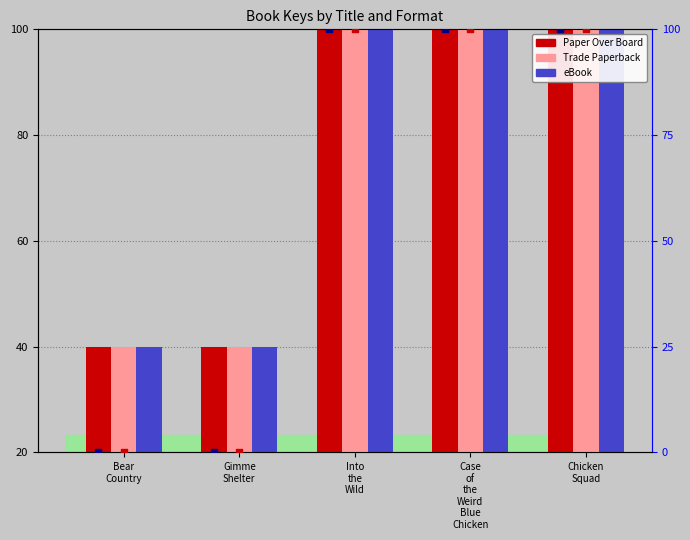

Which series contains the highest Y value?

Paper Over Board